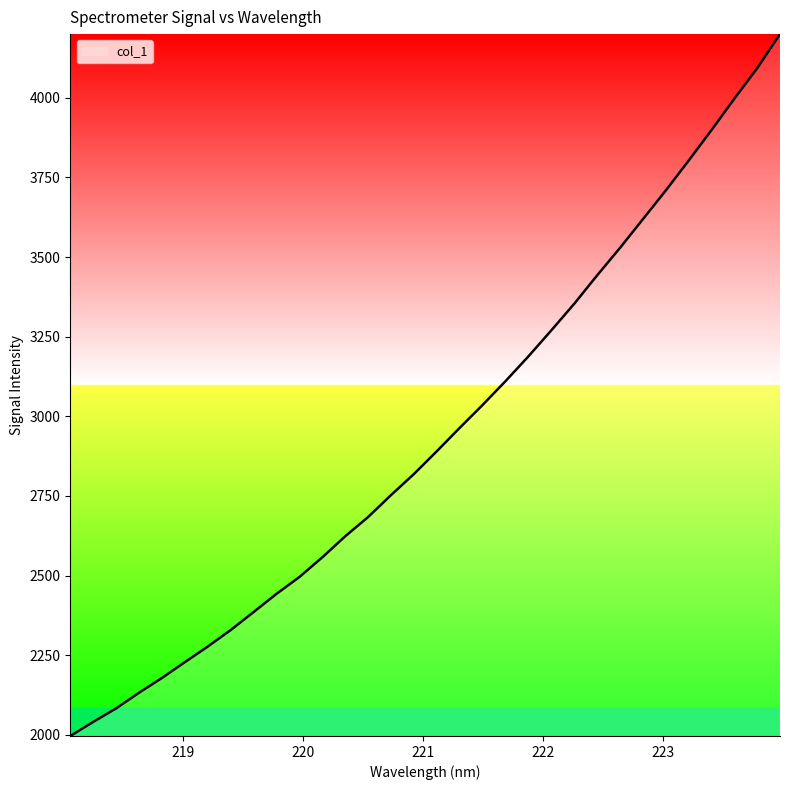

What is the minimum value shown in the chart?

1996.6